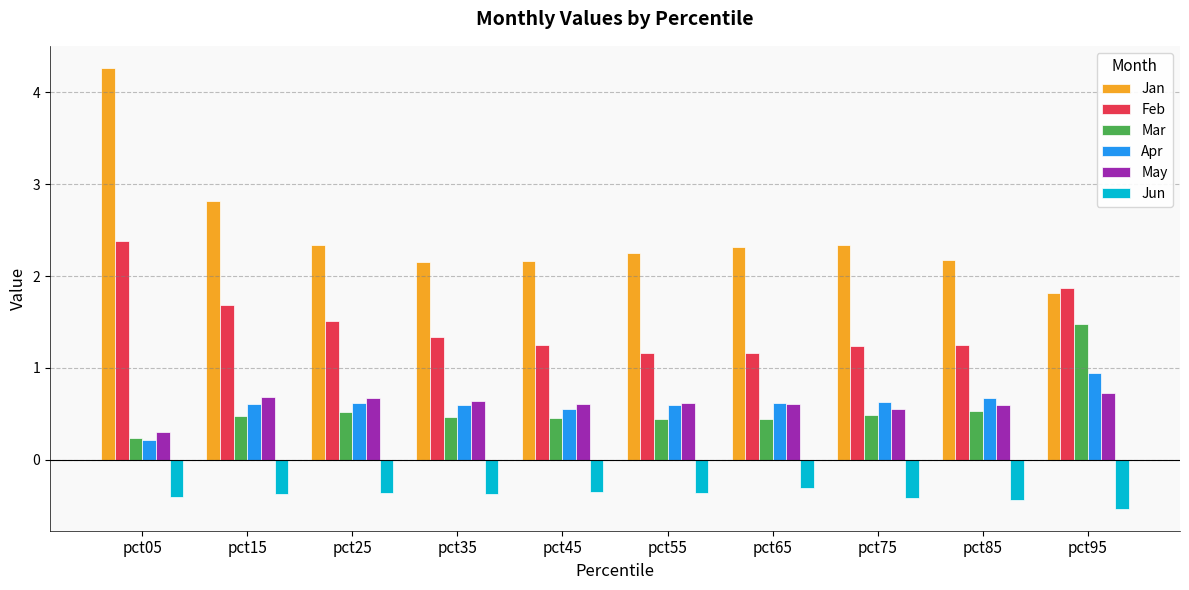

What is the total value across all series at pct85?

4.8